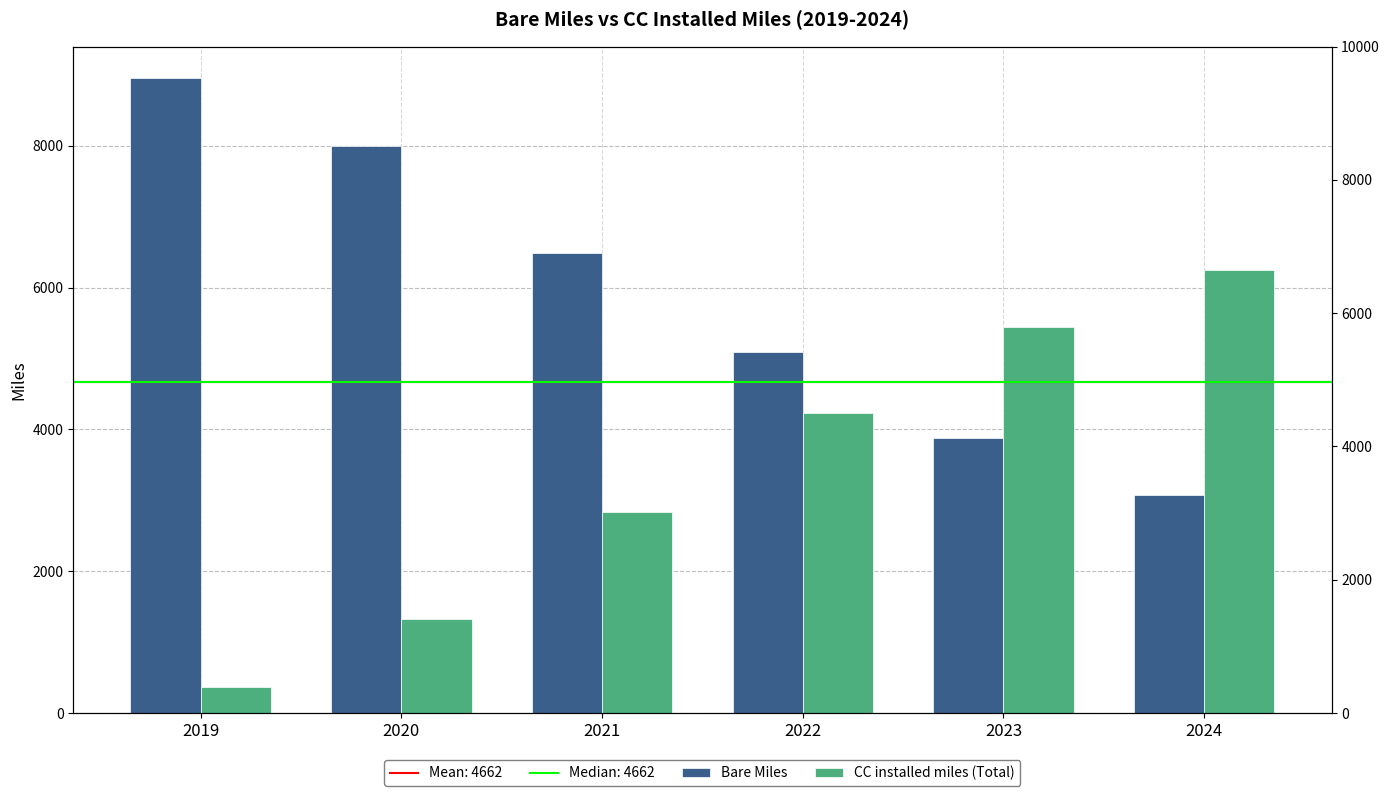

True or false: CC installed miles (Total) has a value of 372 at 2019.

True